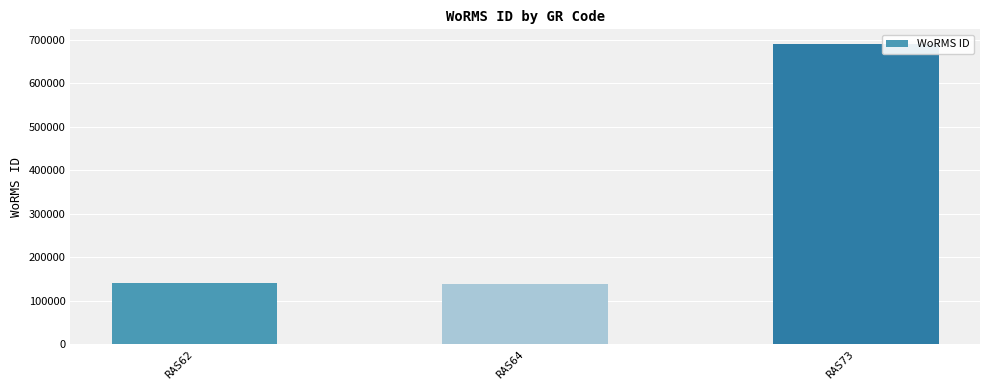

Between RAS73 and RAS62, which is larger?

RAS73